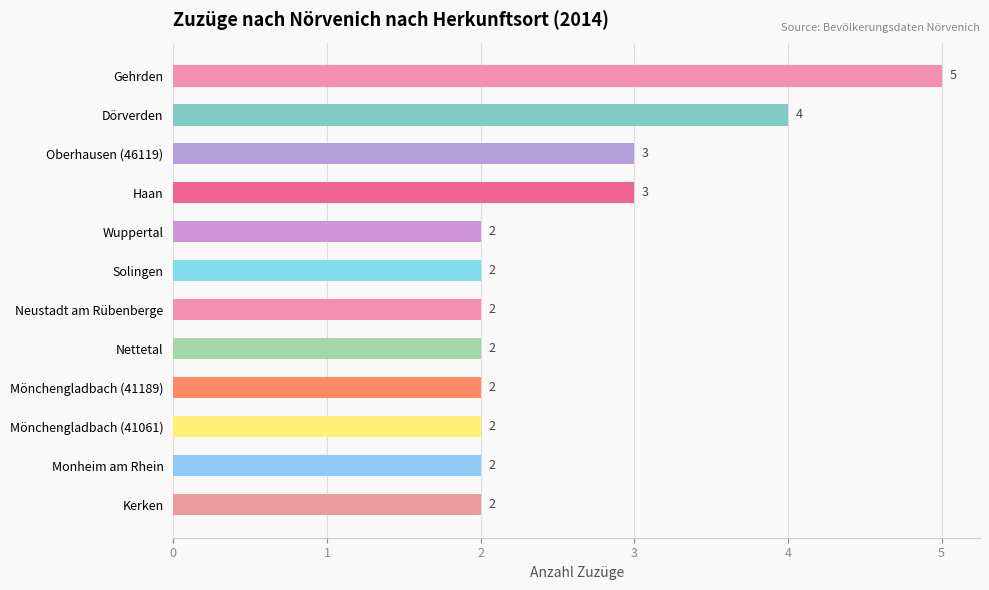

Reading top to bottom, what are all the values shown in this chart?

Gehrden=5	Dörverden=4	Oberhausen (46119)=3	Haan=3	Wuppertal=2	Solingen=2	Neustadt am Rübenberge=2	Nettetal=2	Mönchengladbach (41189)=2	Mönchengladbach (41061)=2	Monheim am Rhein=2	Kerken=2